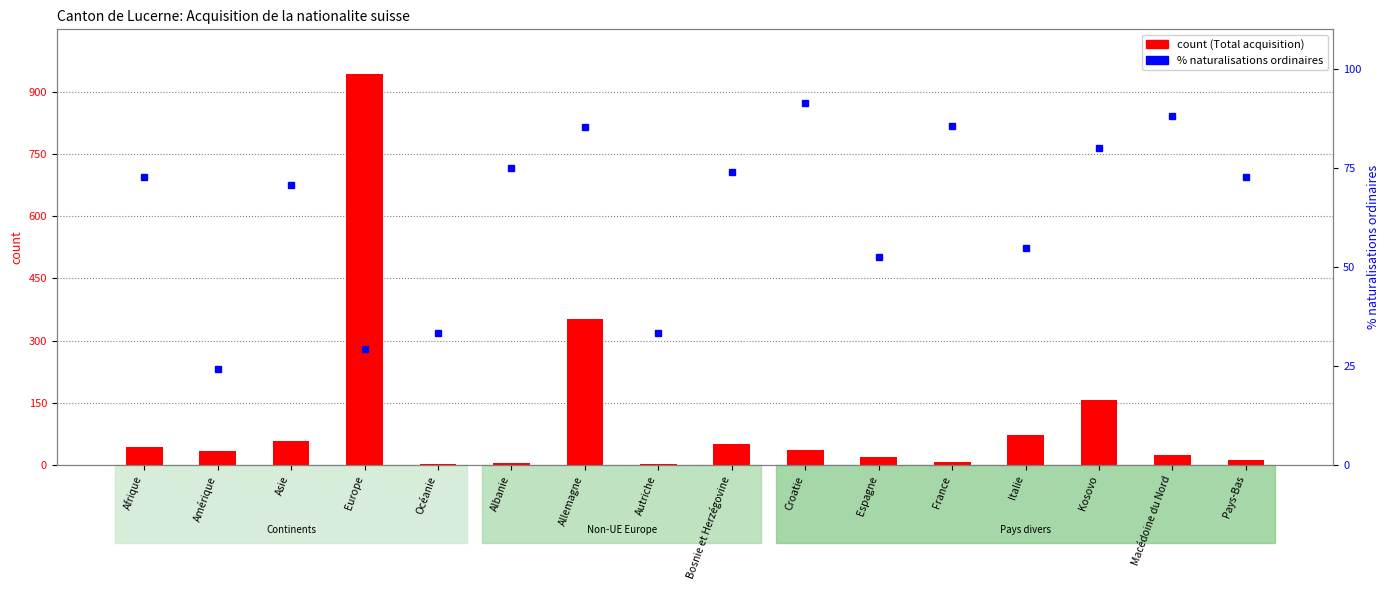

Does the chart contain stacked bars?

No